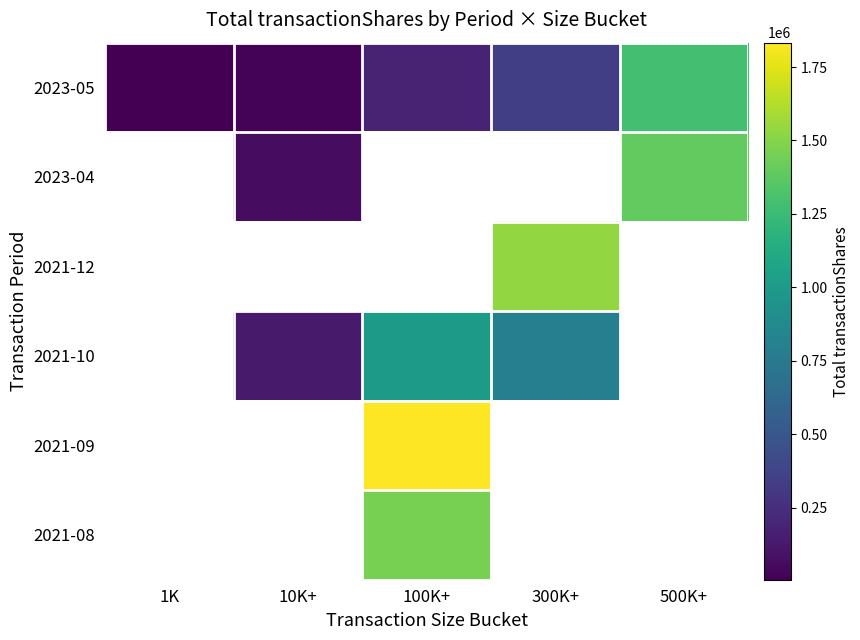

Between 1K and 100K+, which is larger?

100K+